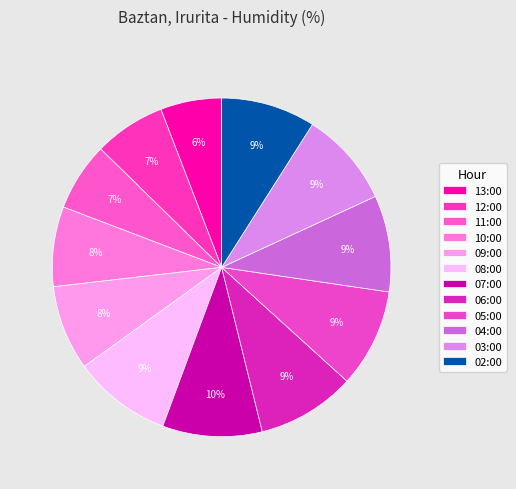

How much of the chart is everything except 11:00?

93.5%